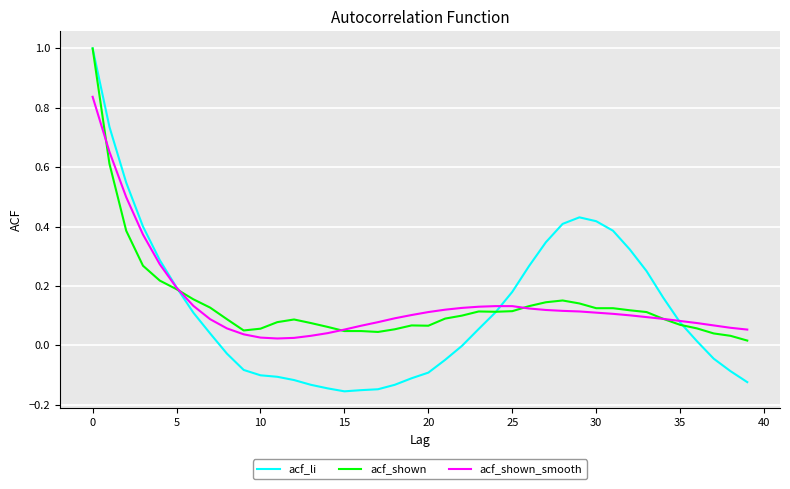

Which series has the widest spread of values?

acf_li